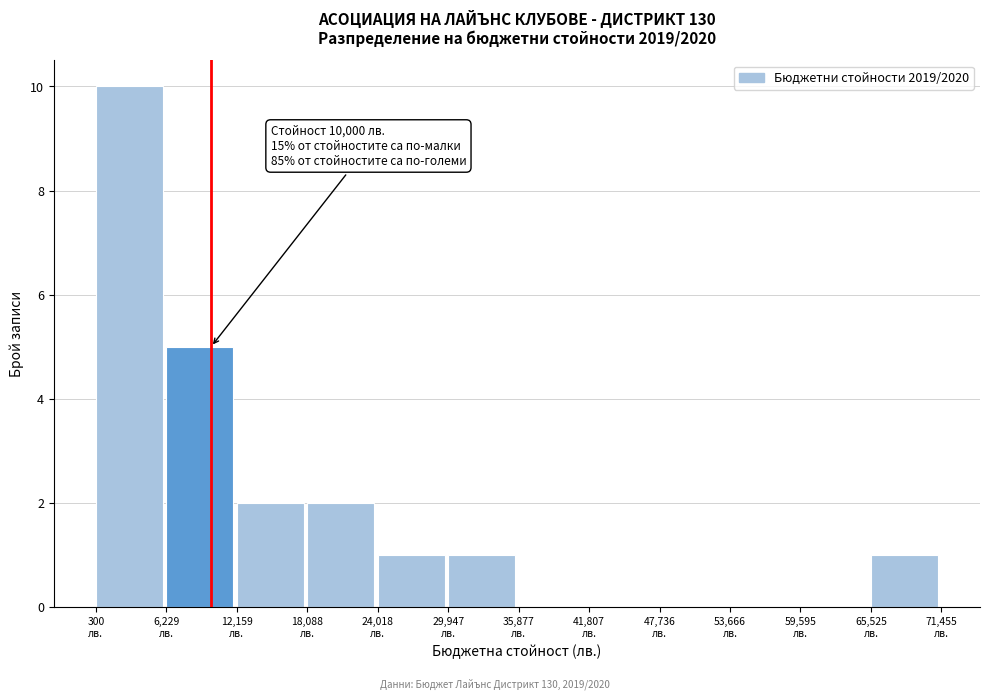

Which range on the x-axis has the tallest bar?

0 to 6000